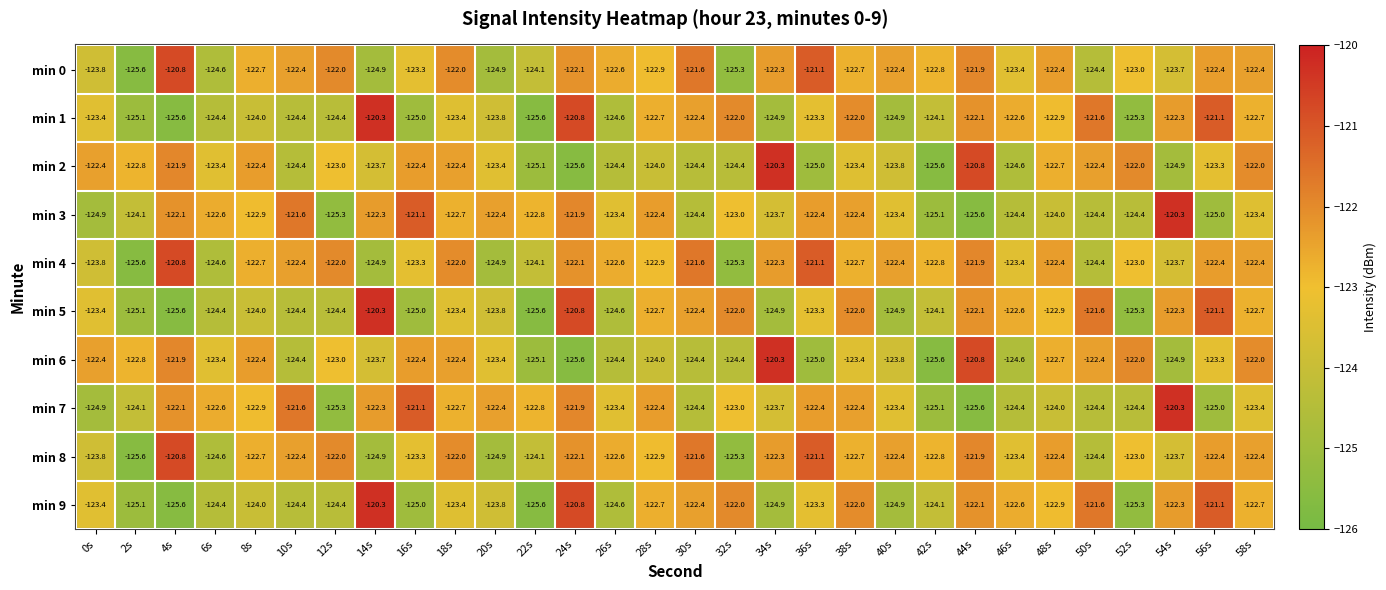

What is the lowest value of the min 9 series?

-125.6